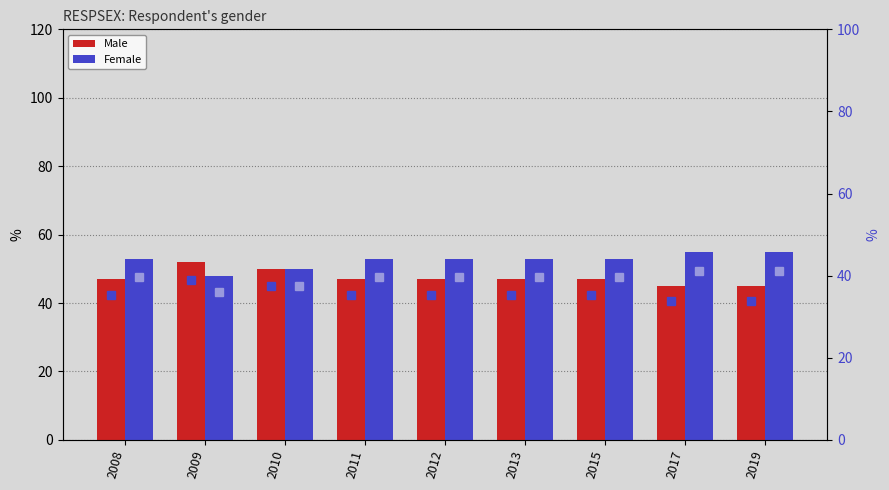

At which category does the chart reach its peak across all series?

2017